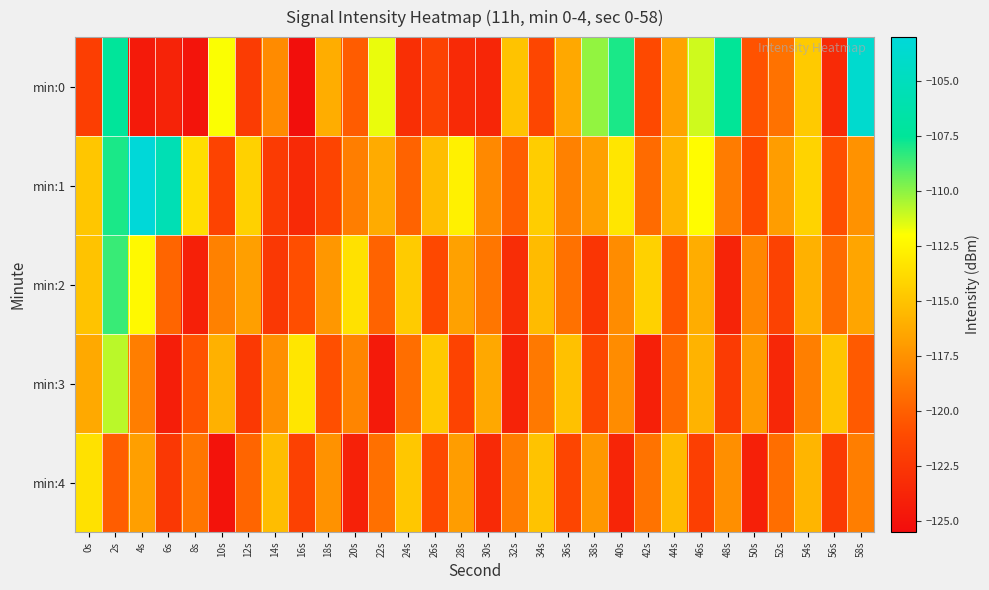

Count the number of data series in this chart.

5